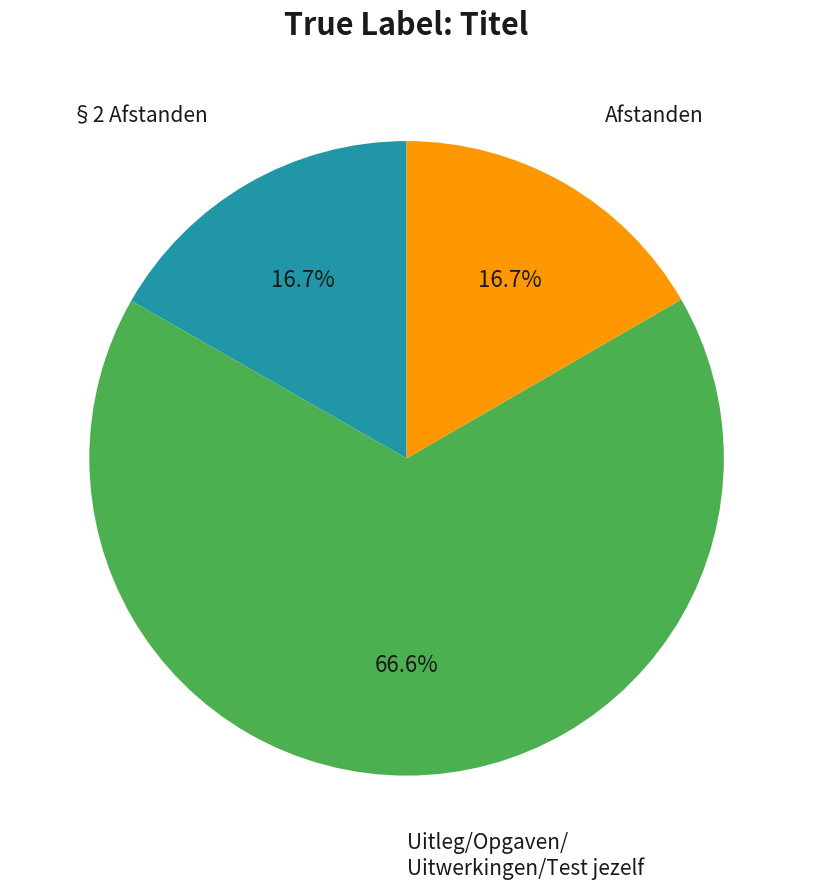

Is there a majority slice in this chart?

Yes